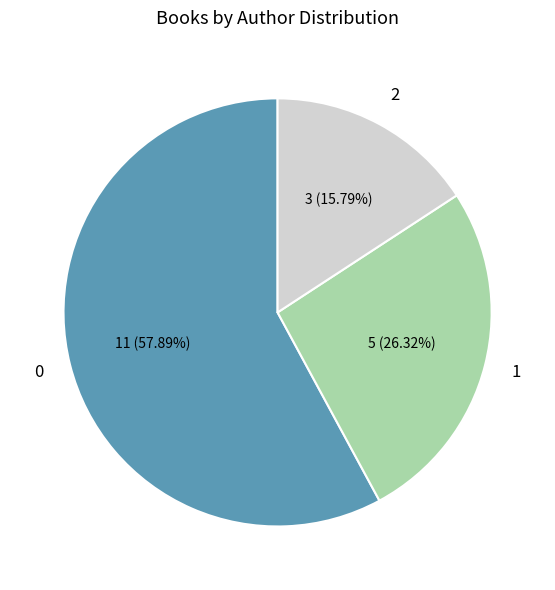

Is there any slice that represents more than half of the pie?

Yes